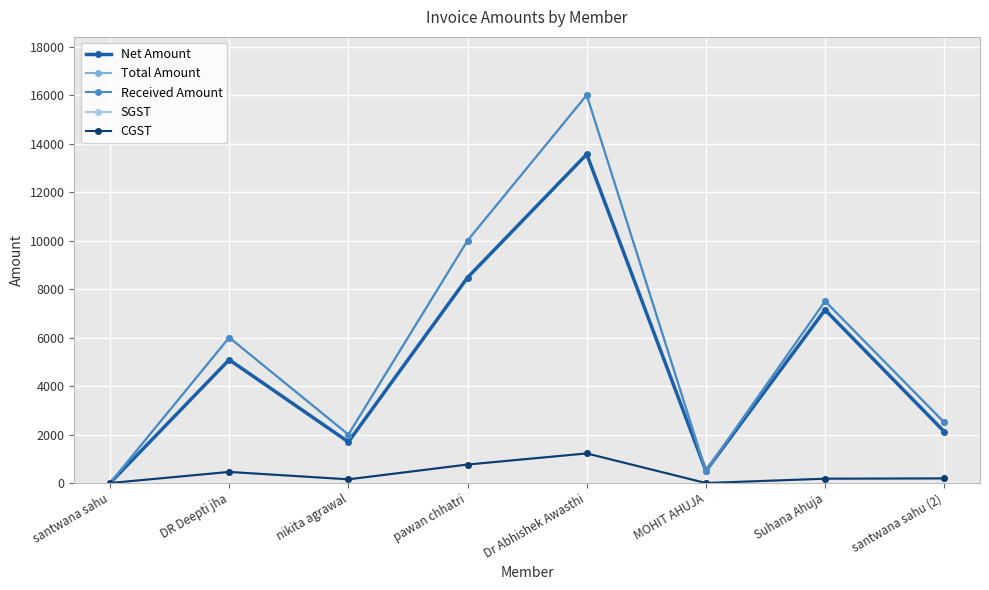

How many lines are shown in the chart?

5